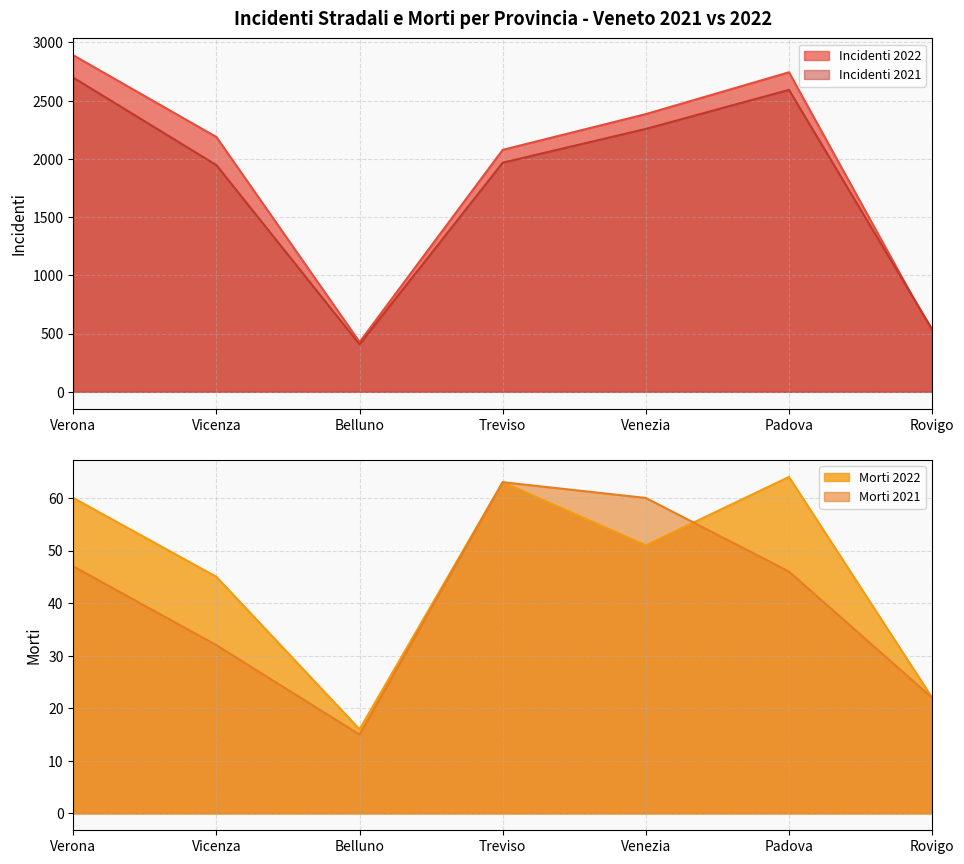

Reading left to right, transcribe all the data shown in this chart.

Incidenti 2022: Verona=2889	Vicenza=2187	Belluno=427	Treviso=2077	Venezia=2384	Padova=2743	Rovigo=513
Incidenti 2021: Verona=2697	Vicenza=1946	Belluno=407	Treviso=1967	Venezia=2257	Padova=2592	Rovigo=537
Morti 2022: Verona=60	Vicenza=45	Belluno=16	Treviso=63	Venezia=51	Padova=64	Rovigo=22
Morti 2021: Verona=47	Vicenza=32	Belluno=15	Treviso=63	Venezia=60	Padova=46	Rovigo=22